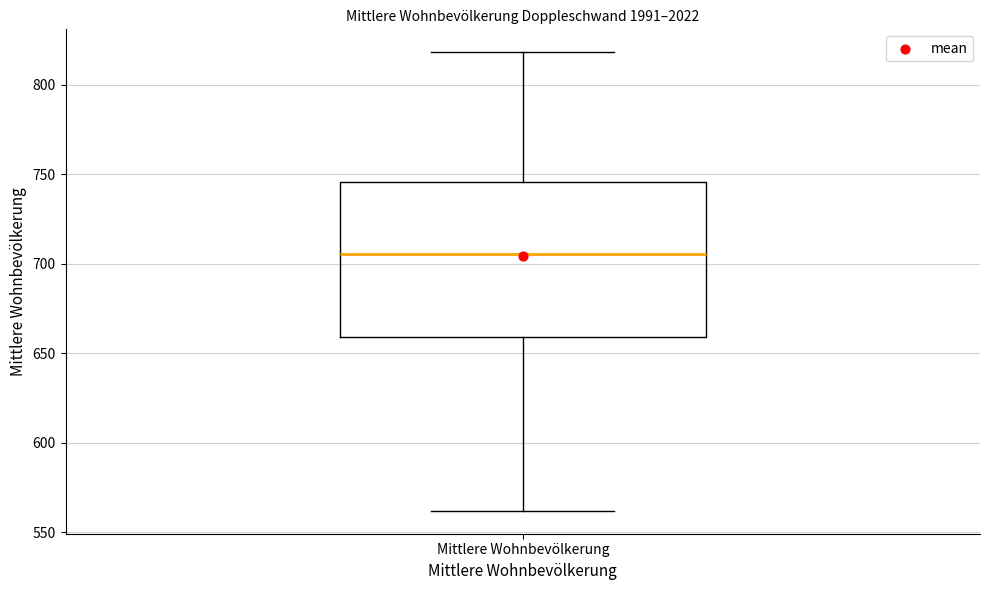

Transcribe this box plot: give where the median line is, the range the box spans, and where the two whiskers end, as read against the y-axis. The values are not printed on the chart, so give them approximately, as read against the axis.

median 705, box 660 to 745, whiskers 560 to 820